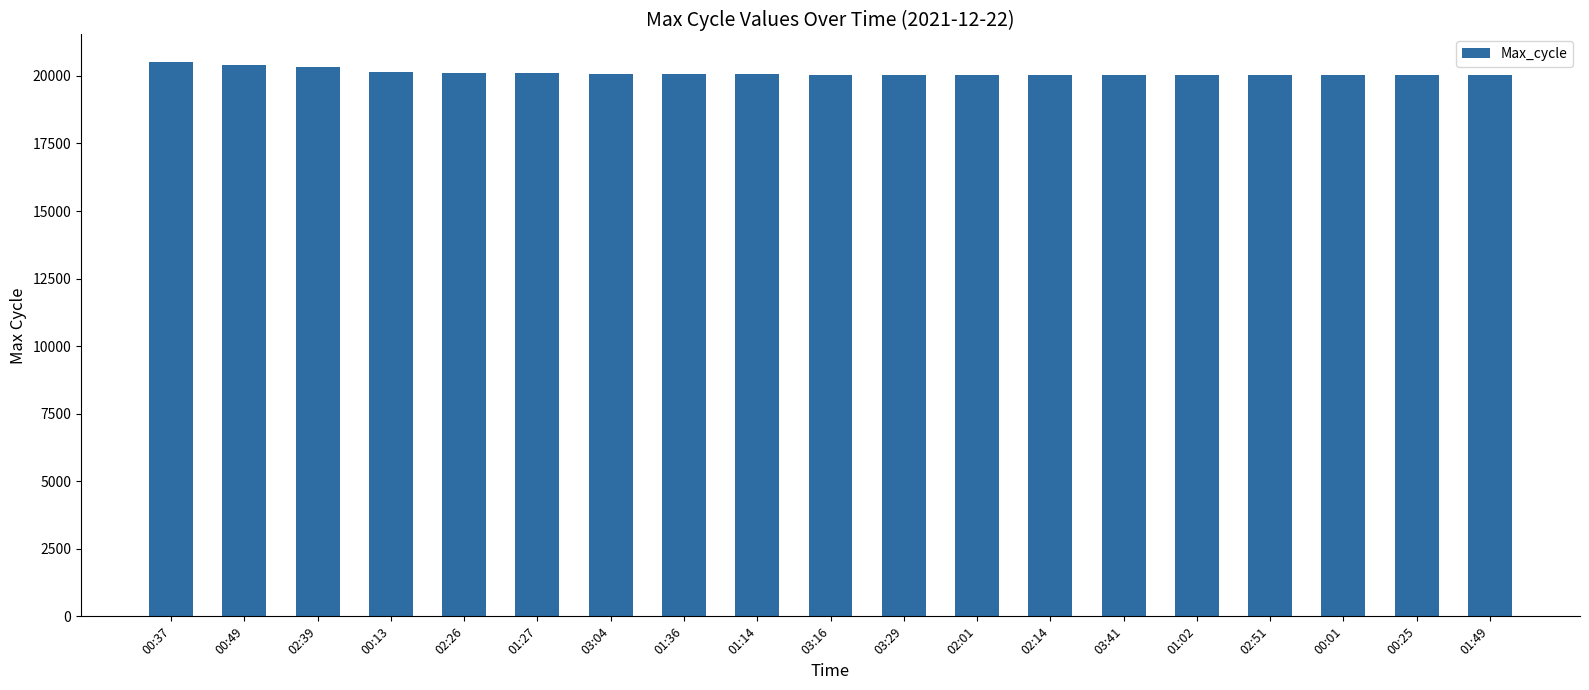

What is the greatest value displayed?

20509